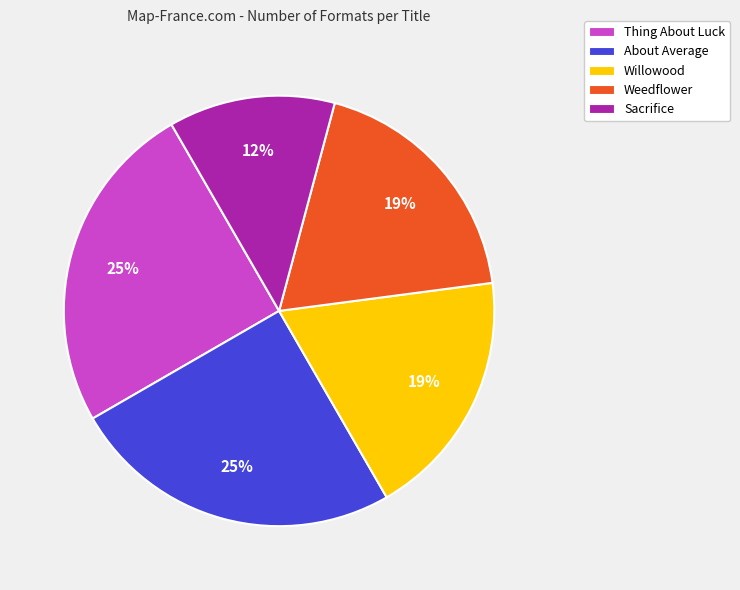

To the nearest percent, what percentage of the pie is Willowood?

19%